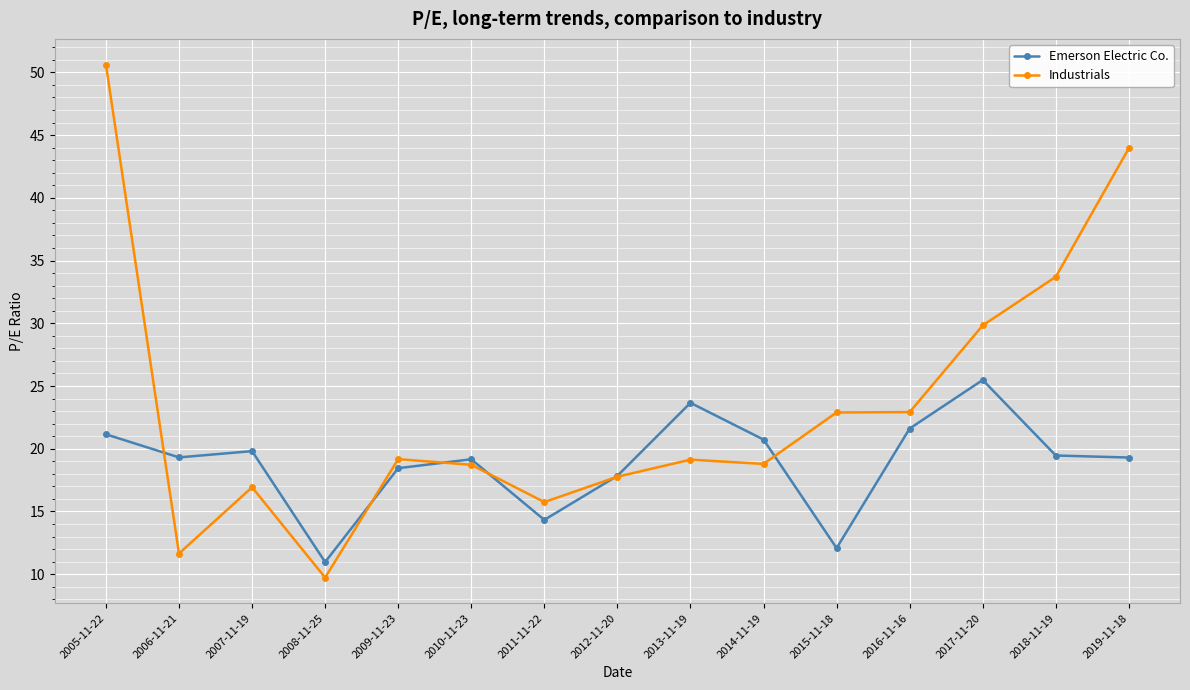

What is the label of the 6th point from the right?

2014-11-19